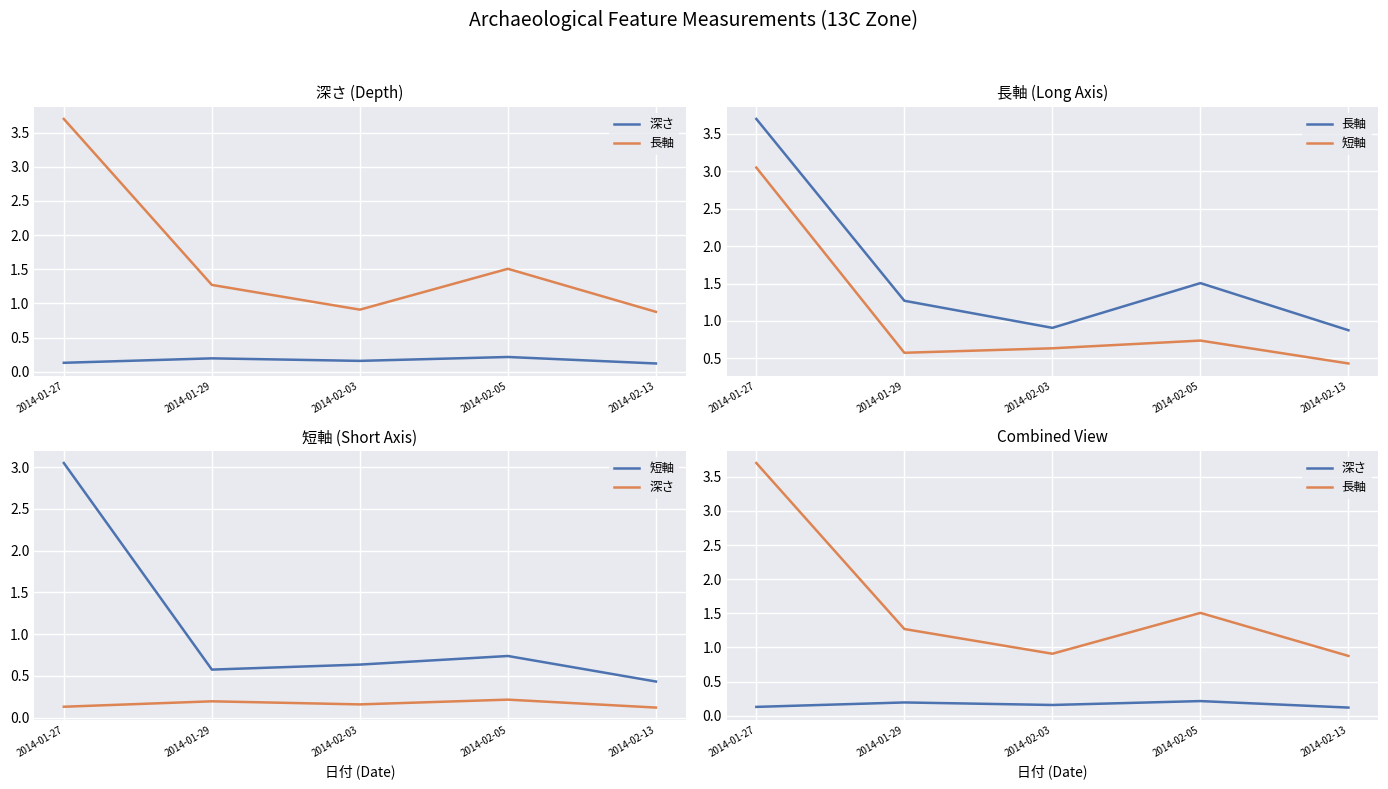

What is the average value of the 長軸 series?

1.7